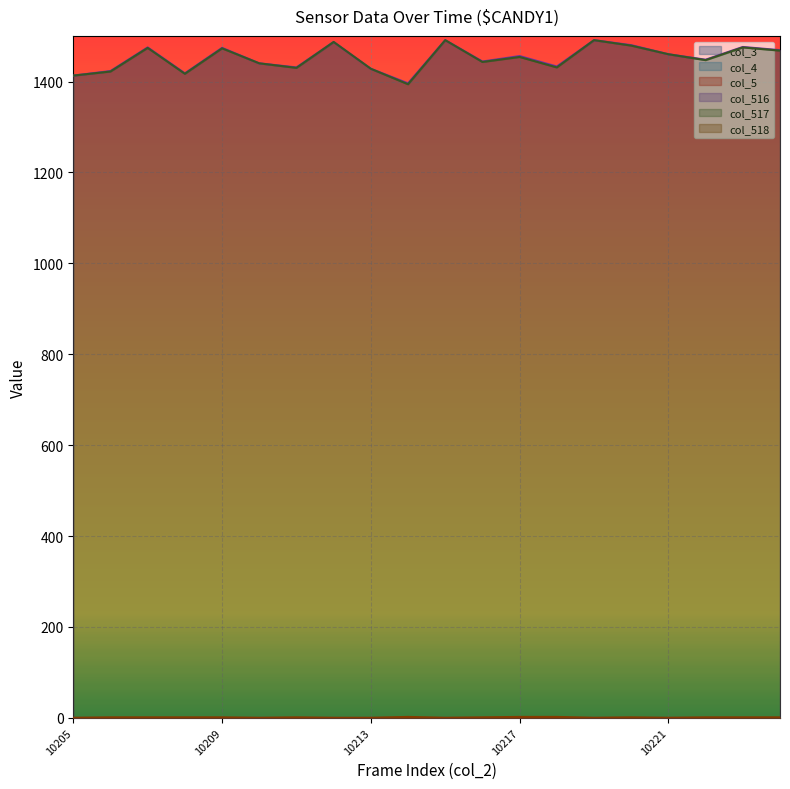

The value of col_517 at 10214 is 862. True or false?

False